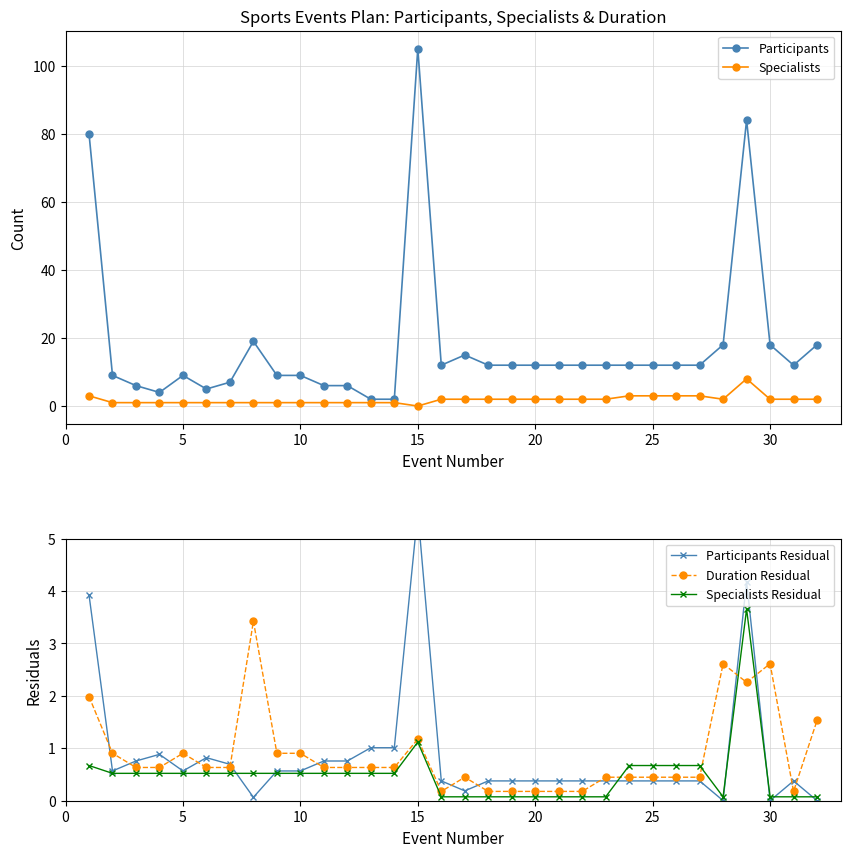

True or false: Specialists Residual and Duration Residual cross at least once.

True